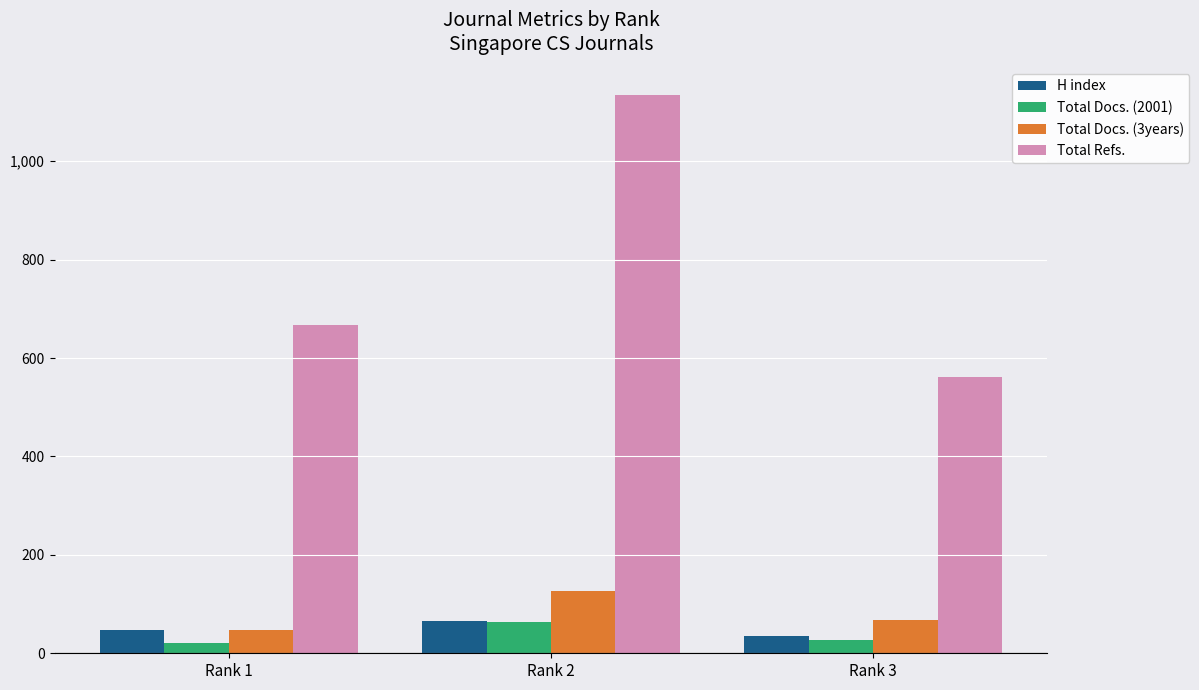

True or false: Total Refs. has a value of 140 at Rank 1.

False